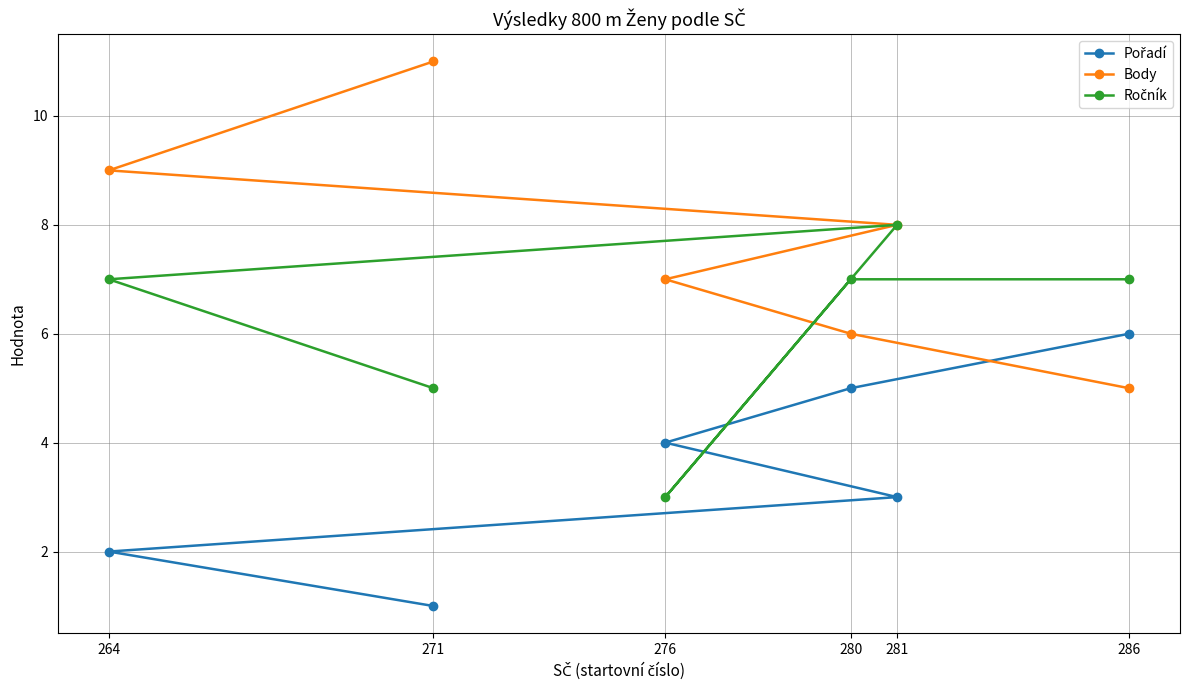

What is the difference between the maximum and second lowest values in the Pořadí series?

4